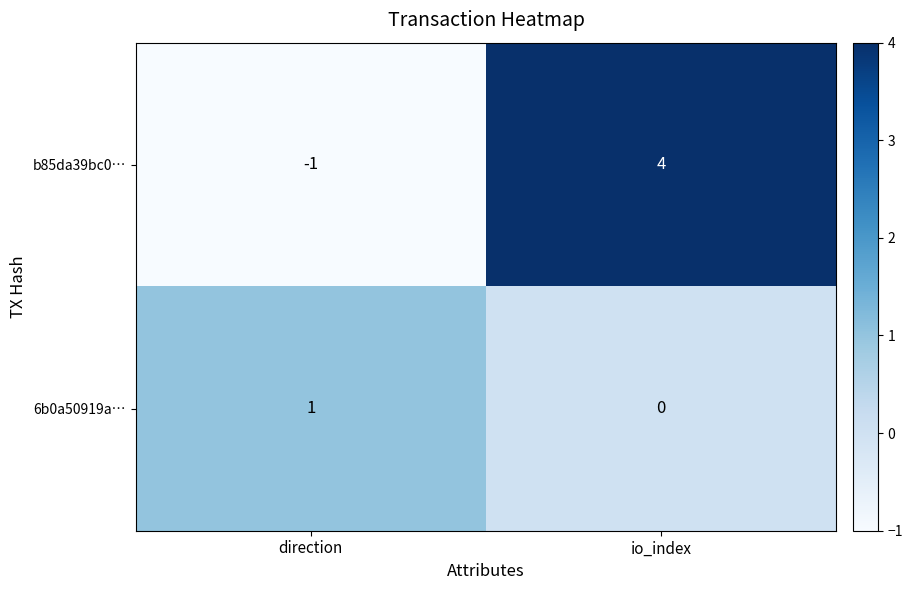

Reading right to left, transcribe all the data shown in this chart.

b85da39bc0…: 4	-1
6b0a50919a…: 0	1